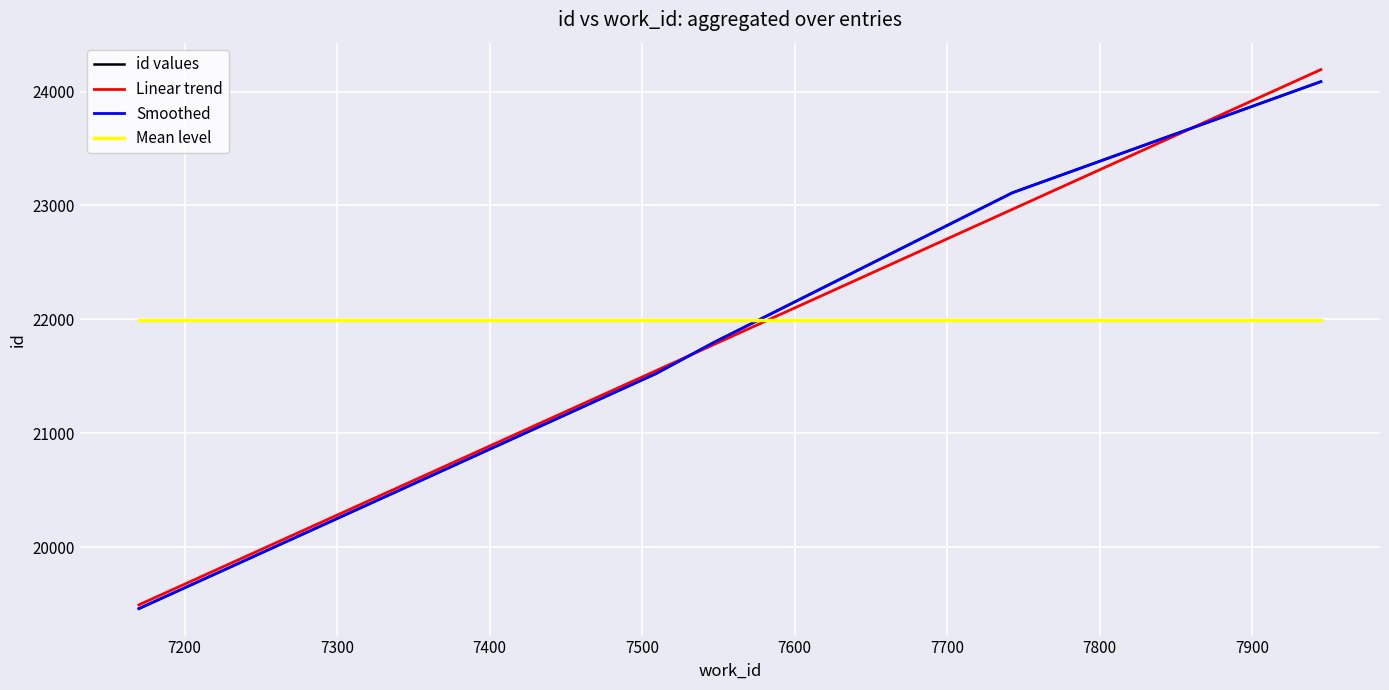

What is the value of the id point at the 5th from the left?

24087.0